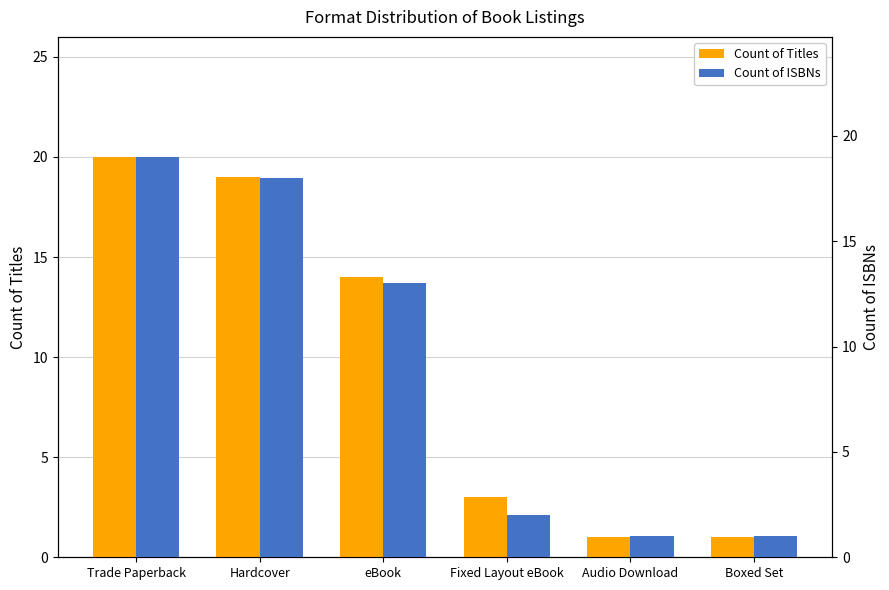

How many data points in Count of Titles are less than 14?

3